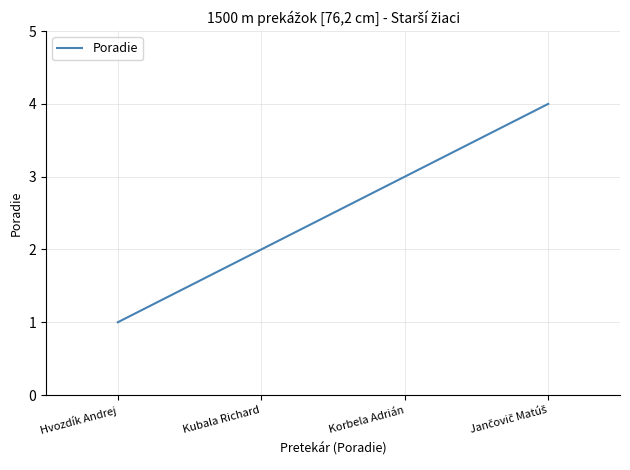

What is the greatest value displayed?

4